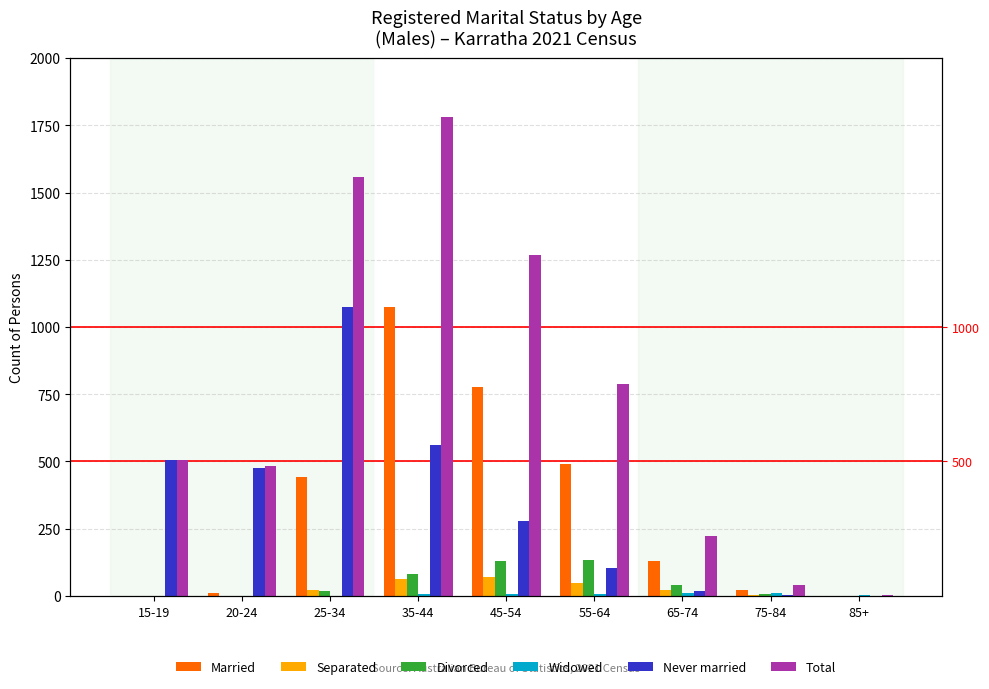

Reading left to right, what are all the values shown in this chart?

Married: 0	11	441	1074	778	490	129	23	0
Separated: 0	0	22	63	72	50	23	5	0
Divorced: 0	0	17	82	130	133	41	7	0
Widowed: 0	0	0	6	8	6	10	10	3
Never married: 505	475	1074	560	280	105	20	4	0
Total: 506	485	1557	1780	1266	787	222	41	5